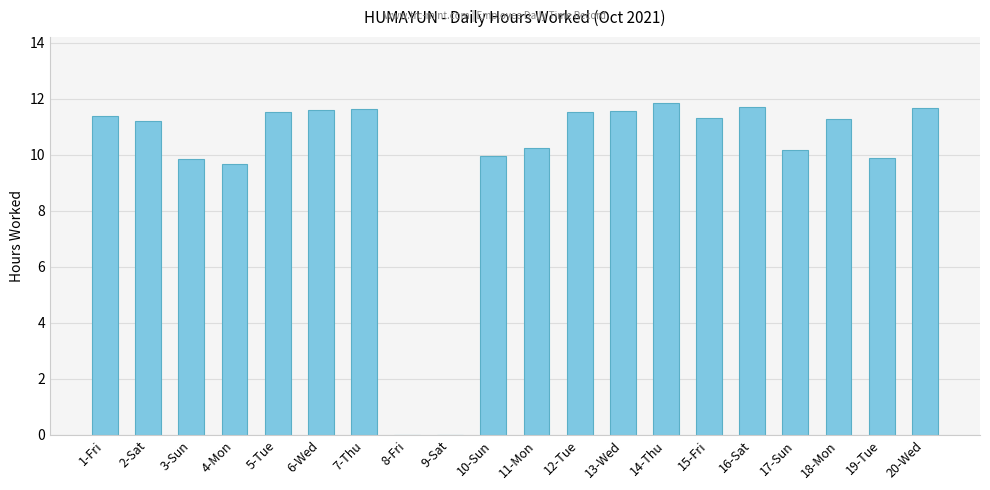

What is the difference between the values at 10-Sun and 4-Mon?

0.3